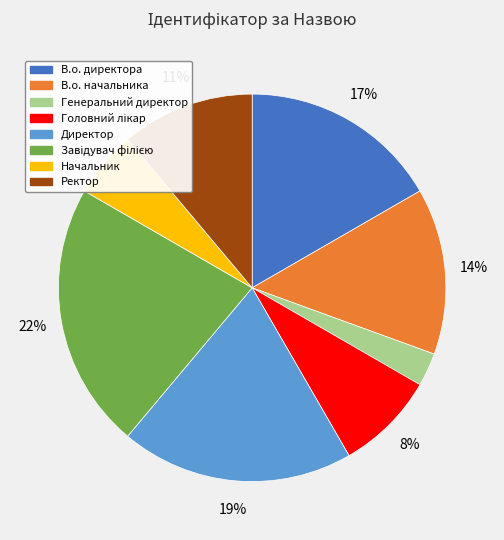

Which slice is the smallest?

Генеральний директор